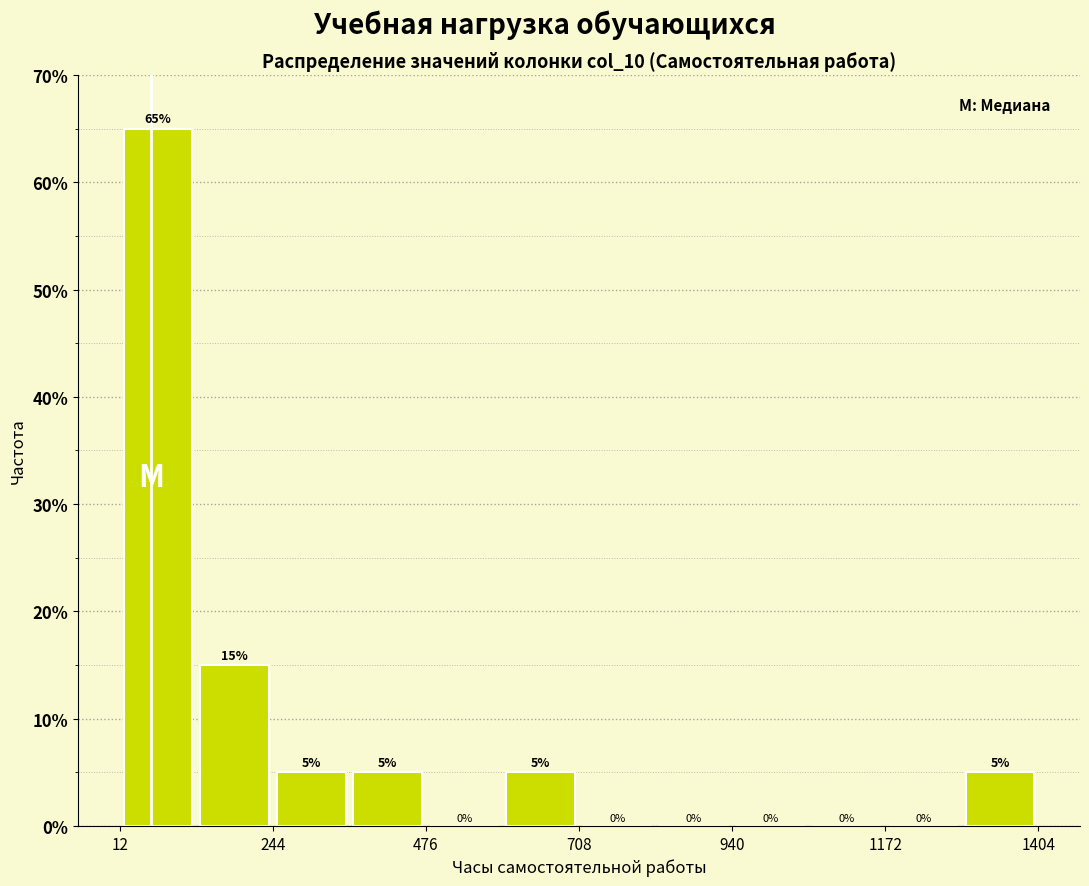

Read against the x-axis, roughly where is the centre of the tallest bar?

50